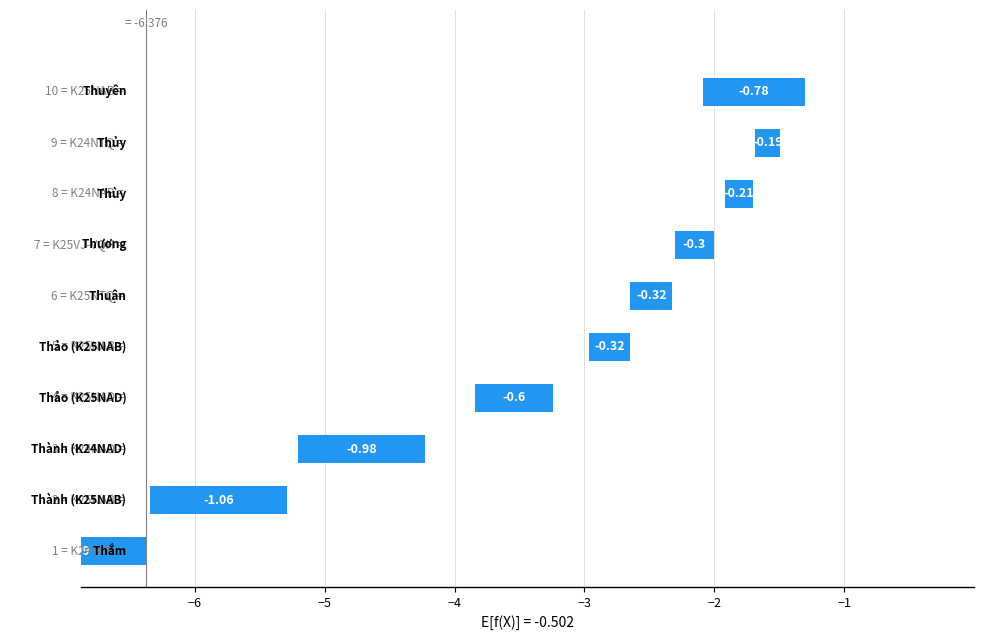

How many bars are there in total?

10